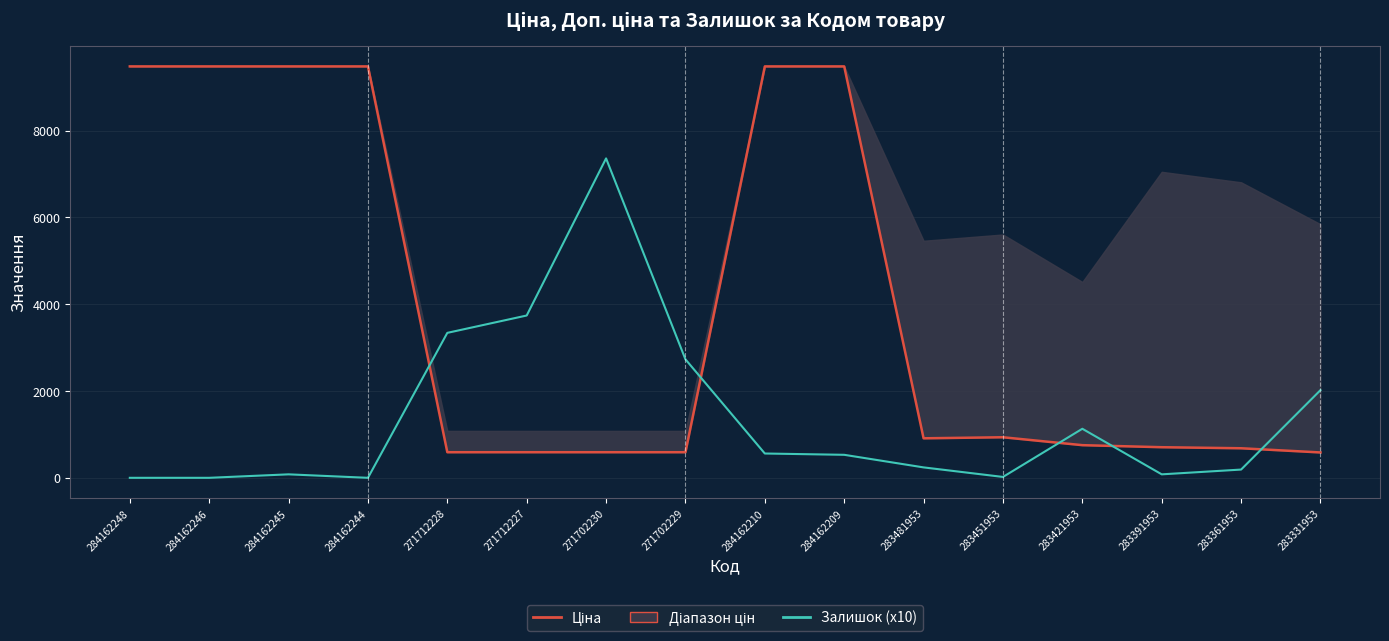

Reading left to right, list all the values displayed in this chart.

Ціна: 284162248=9480.1	284162246=9480.1	284162245=9480.1	284162244=9480.1	271712228=589.9	271712227=589.9	271702230=589.9	271702229=589.9	284162210=9480.1	284162209=9480.1	283481953=910.4	283451953=934.5	283421953=752.2	283391953=705.1	283361953=681.0	283331953=584.4
Залишок (x10): 284162248=0.0	284162246=0.0	284162245=80.0	284162244=0.0	271712228=3340.0	271712227=3740.0	271702230=7360.0	271702229=2730.0	284162210=560.0	284162209=530.0	283481953=240.0	283451953=20.0	283421953=1130.0	283391953=80.0	283361953=190.0	283331953=2020.0